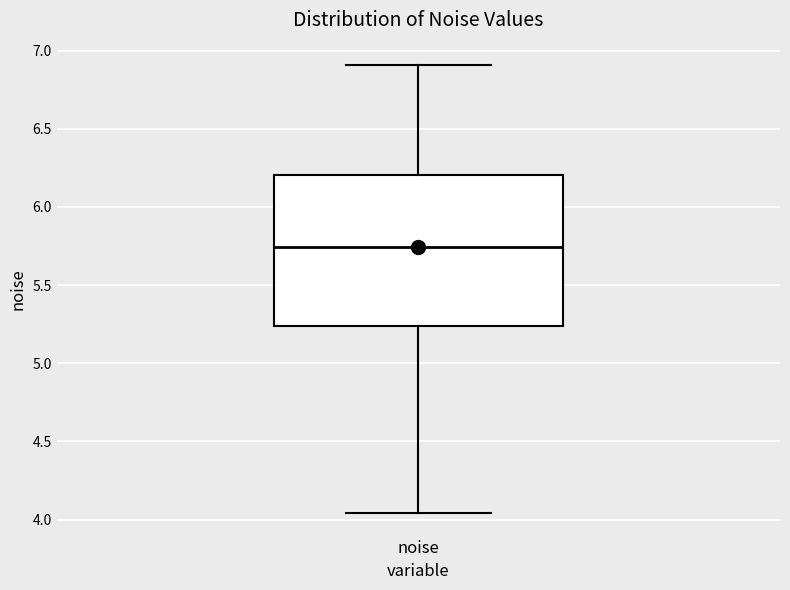

Where is the lower edge of the box for noise on the y-axis? The values are not printed on the chart, so give them approximately, as read against the axis.

5.25